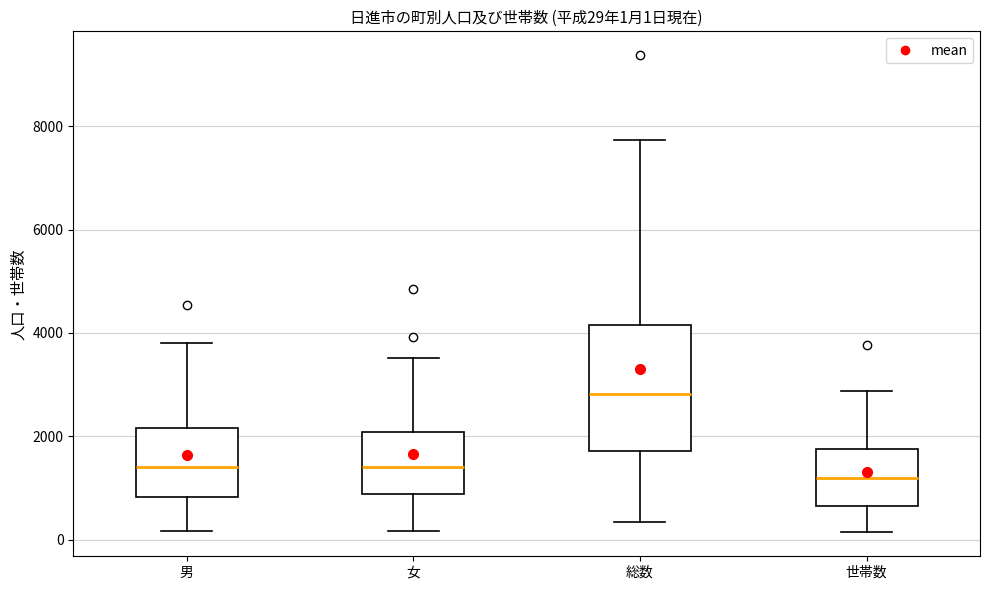

Which box's median line is the lowest?

世帯数